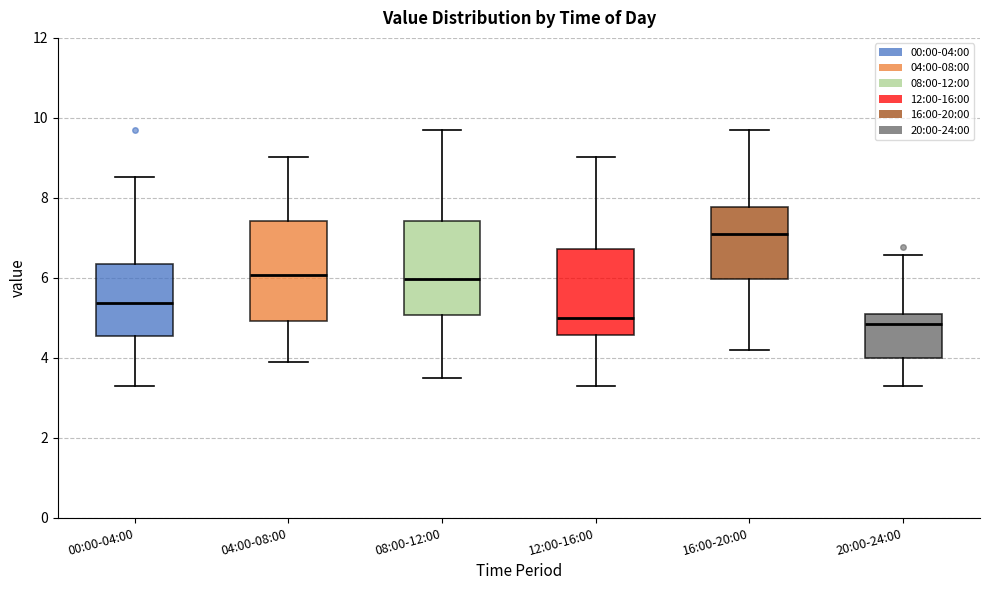

Reading left to right, read every box against the y-axis: the position of its median line, the range the box covers, and the ends of its whiskers. The values are not printed on the chart, so give them approximately, as read against the axis.

00:00-04:00: median 5.4, box 4.6 to 6.4, whiskers 3.4 to 8.6
04:00-08:00: median 6.0, box 5.0 to 7.4, whiskers 4.0 to 9.0
08:00-12:00: median 6.0, box 5.0 to 7.4, whiskers 3.6 to 9.8
12:00-16:00: median 5.0, box 4.6 to 6.8, whiskers 3.4 to 9.0
16:00-20:00: median 7.0, box 6.0 to 7.8, whiskers 4.2 to 9.8
20:00-24:00: median 4.8, box 4.0 to 5.2, whiskers 3.4 to 6.6